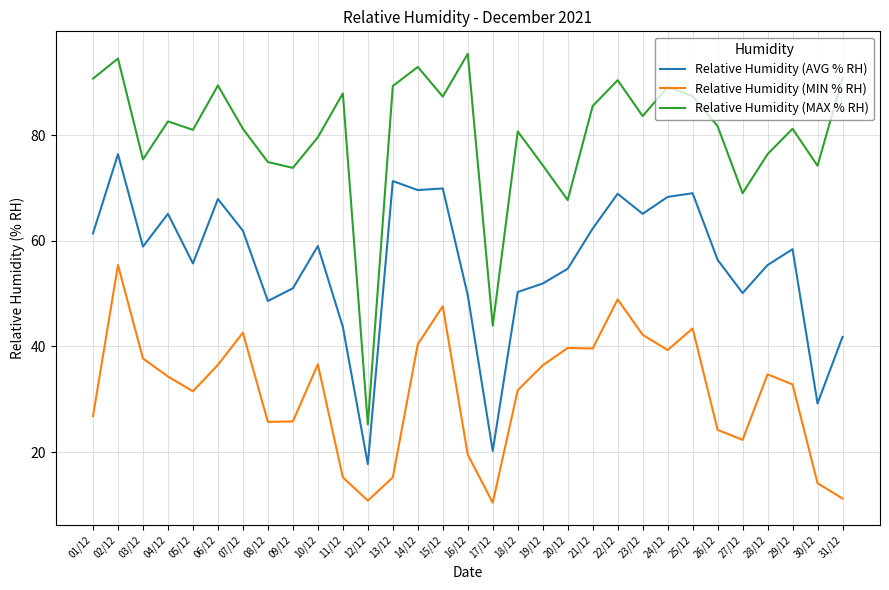

Which category has the highest value across all series?

16/12